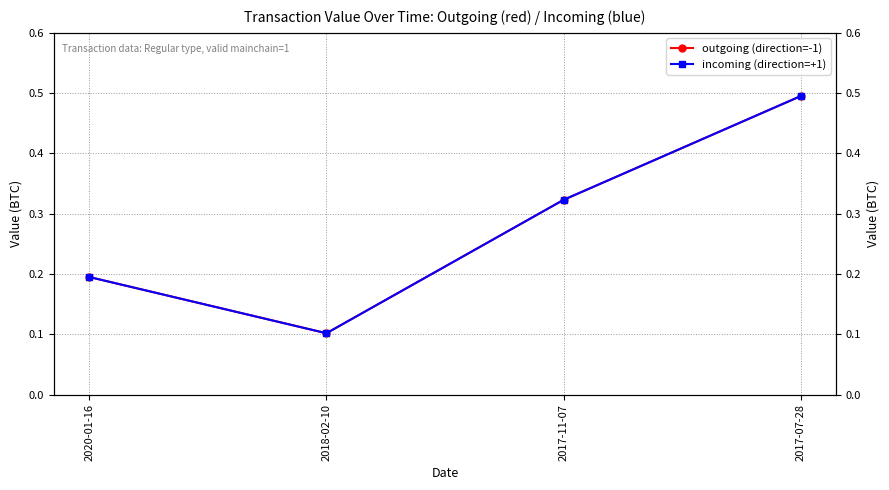

At how many categories does at least one series exceed 0?

4